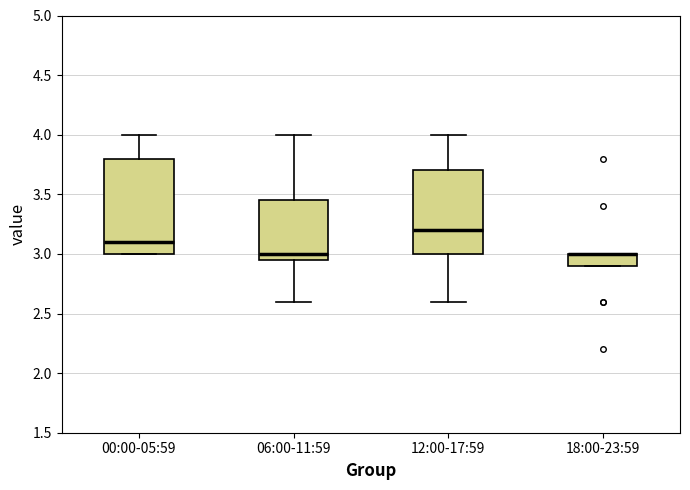

Where does the lower whisker of the box for 12:00-17:59 end on the y-axis? The values are not printed on the chart, so give them approximately, as read against the axis.

2.60